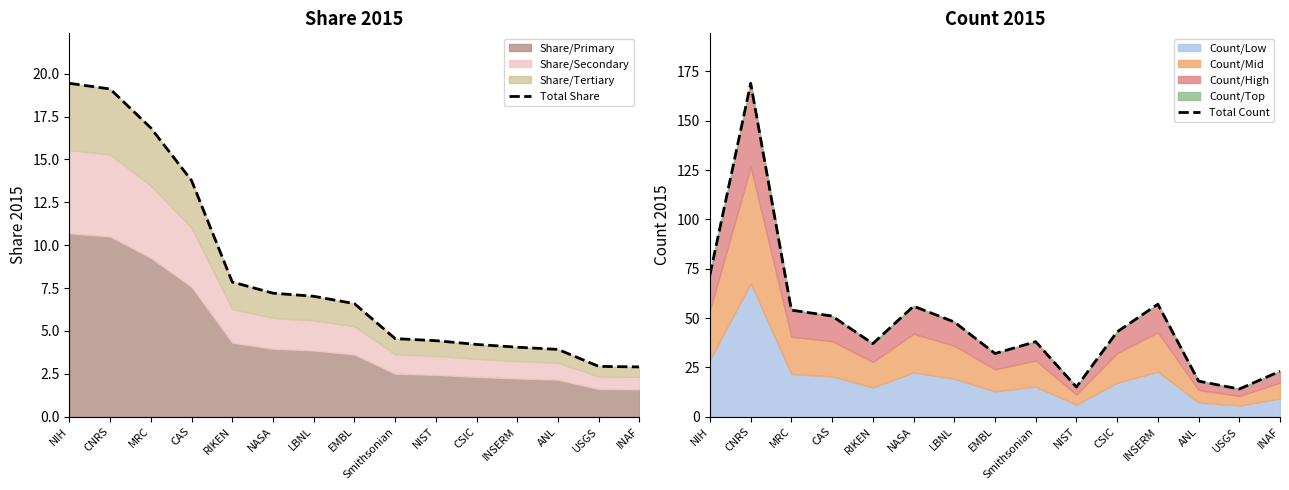

True or false: Total Count has more than 2 interior local peaks.

True